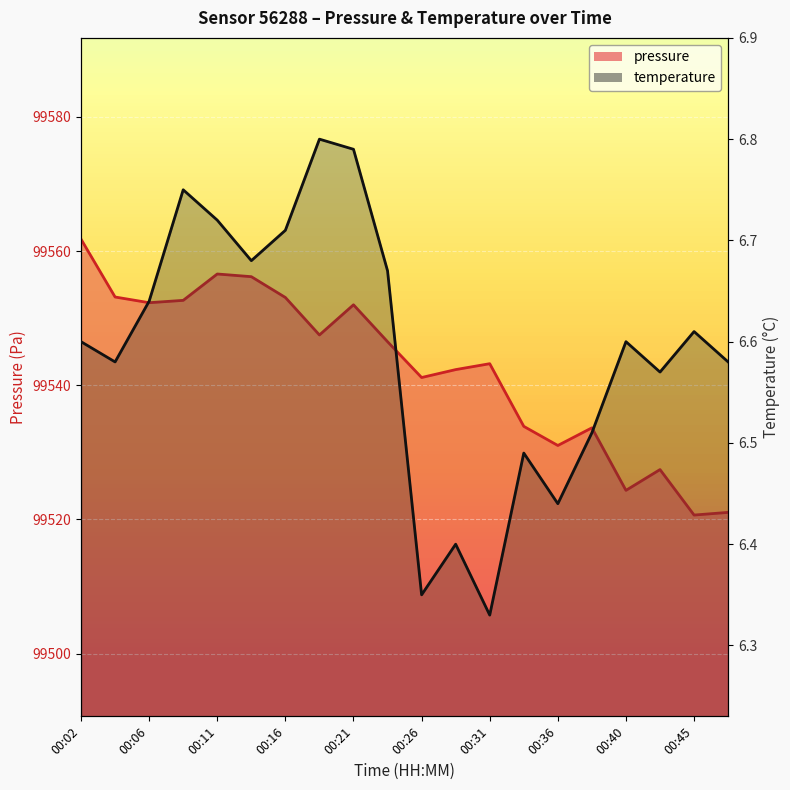

How many interior local peaks does the temperature series have?

6